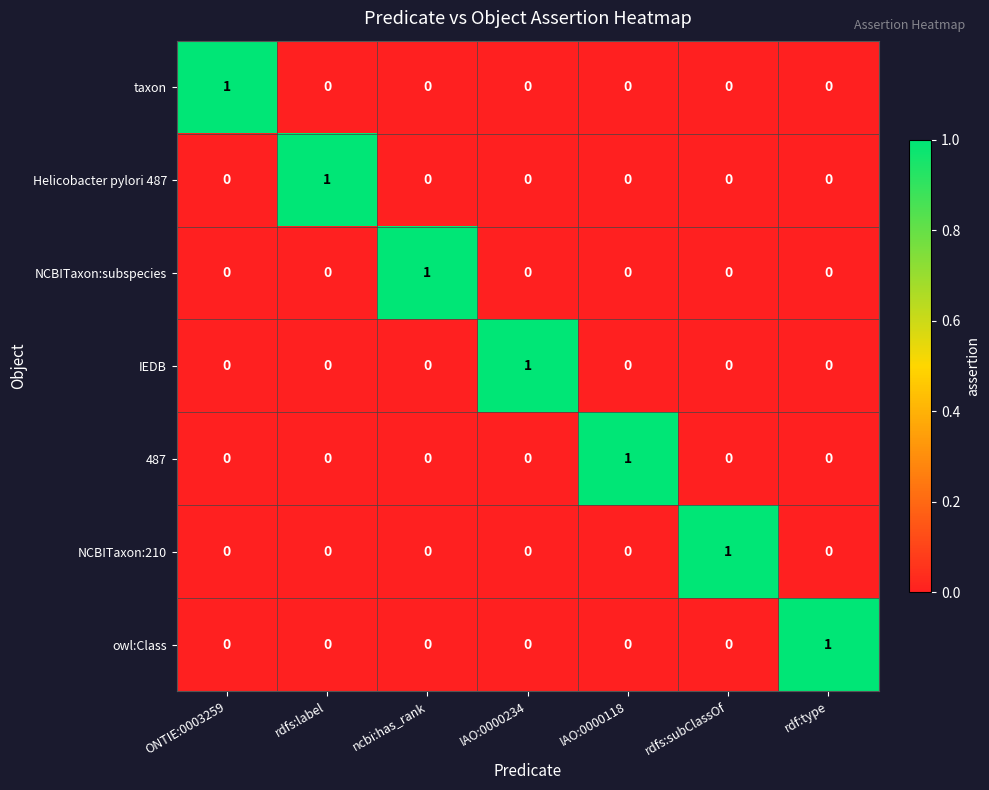

The value of Helicobacter pylori 487 at rdf:type is 0. True or false?

True